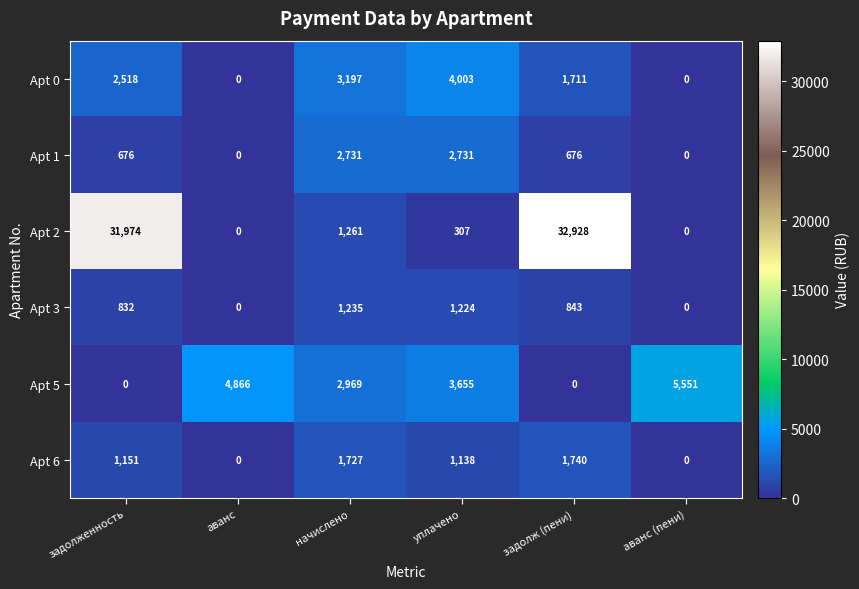

What is the difference between the second highest and second lowest values in the Apt 0 series?

3197